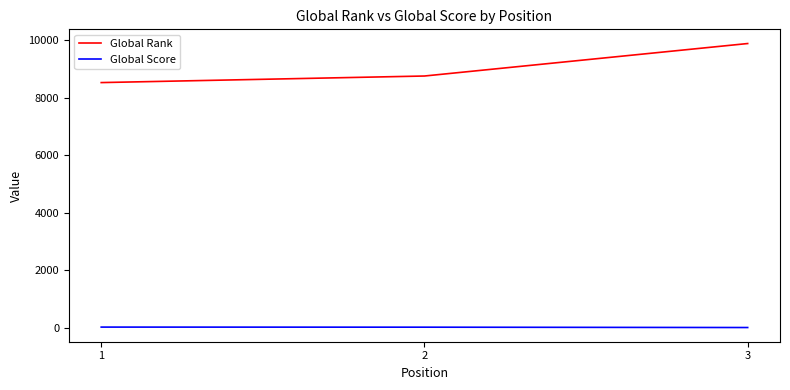

What are all the series names shown in the legend?

Global Rank, Global Score